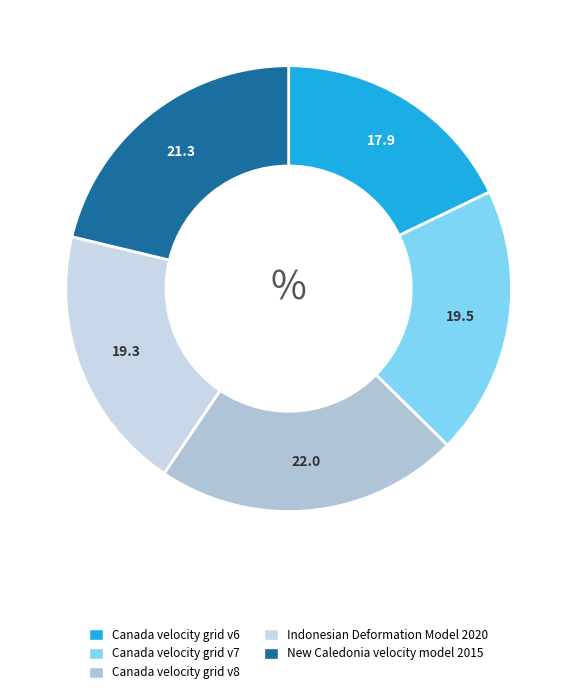

The Canada velocity grid v6 slice represents 18% of the pie. True or false?

True